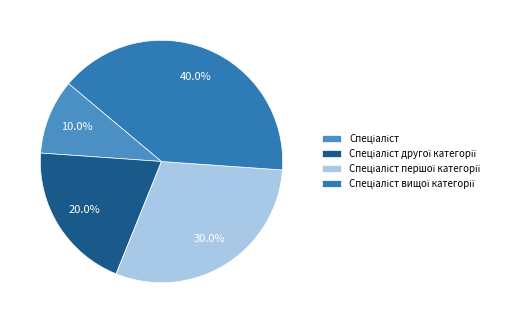

To the nearest percent, what portion does Спеціаліст другої категорії represent?

20%